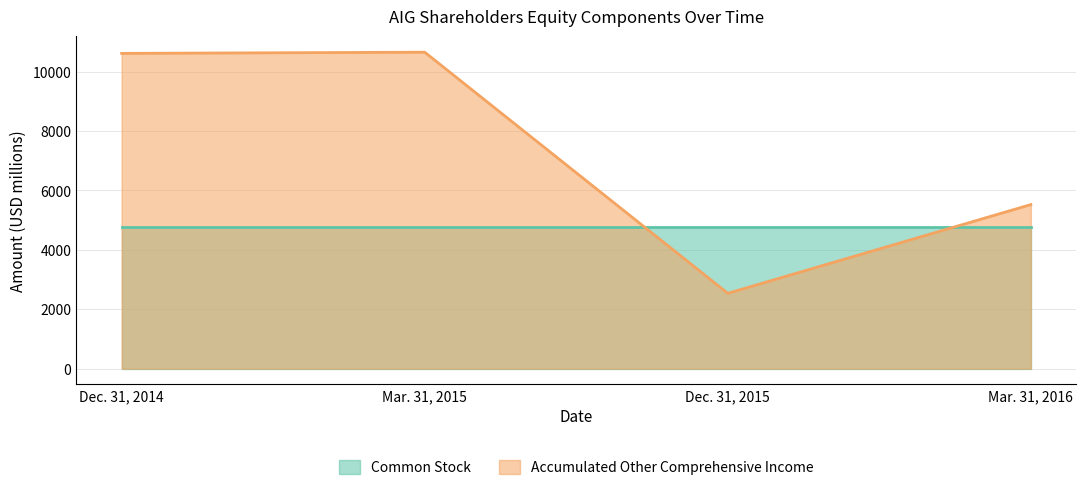

Read the value at Dec. 31, 2014, to the nearest 100.

10600